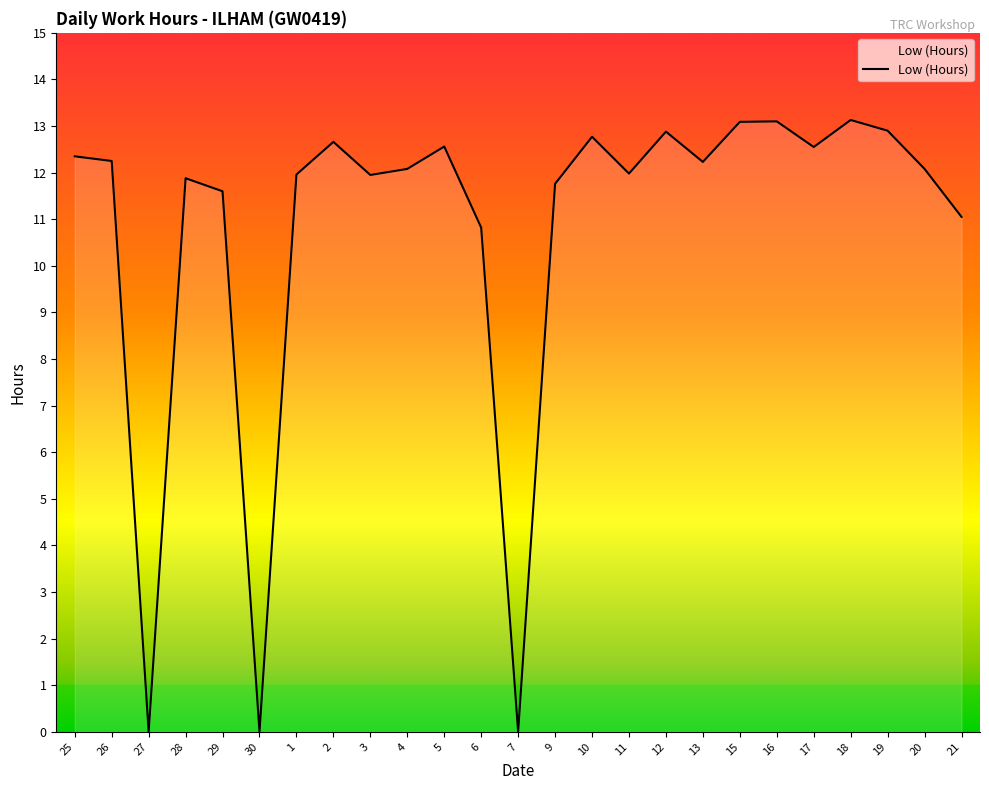

How many lines are shown in the chart?

1